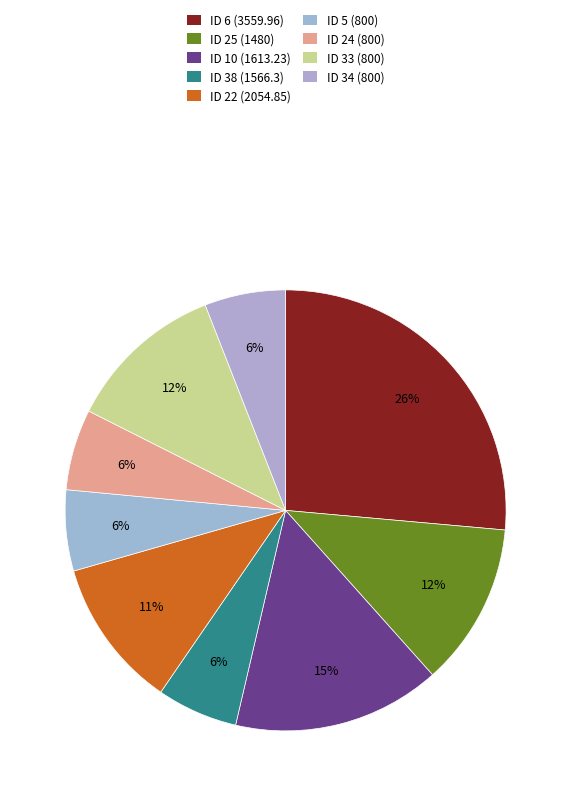

Which slice is the largest?

ID 6 (3559.96)